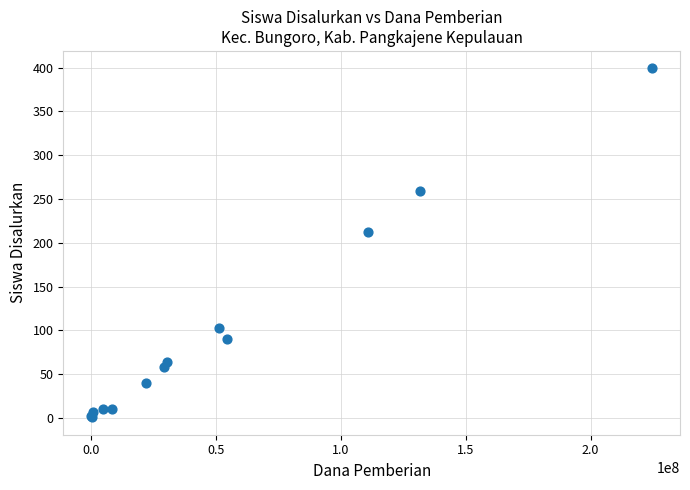

What Y value in the scatter plot is closest to 200?

212